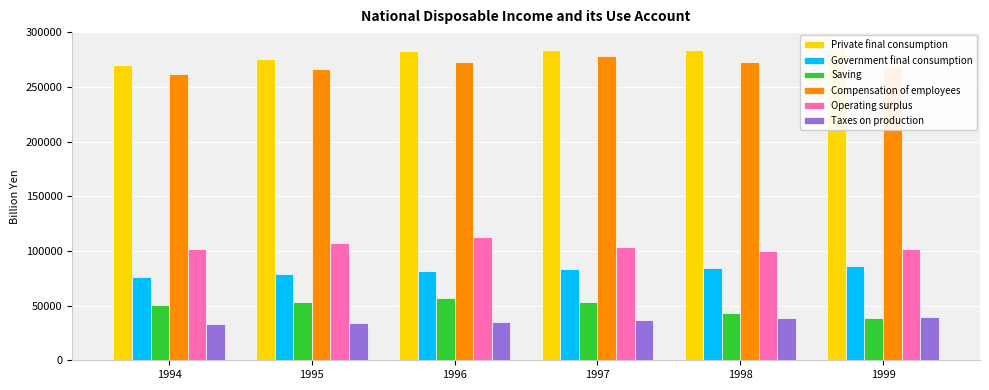

What is the total value across all series at 1996?

841378.8